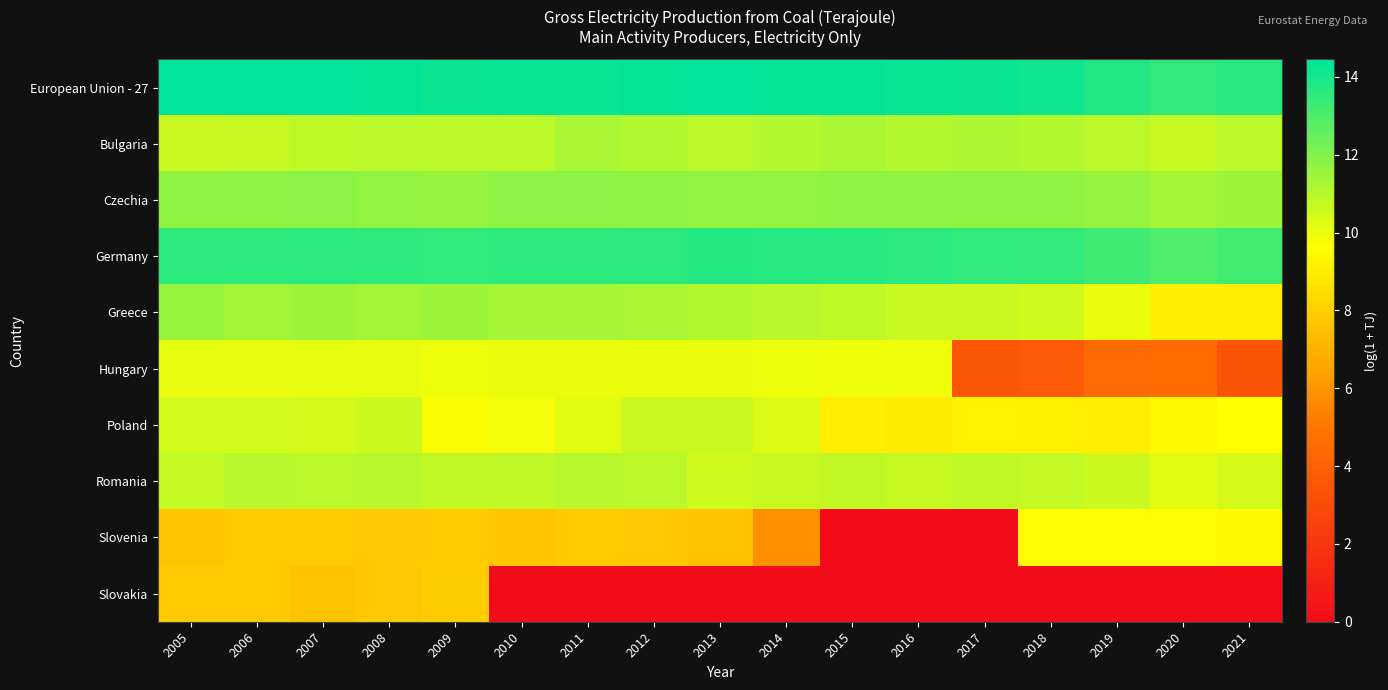

Count the number of data series in this chart.

10